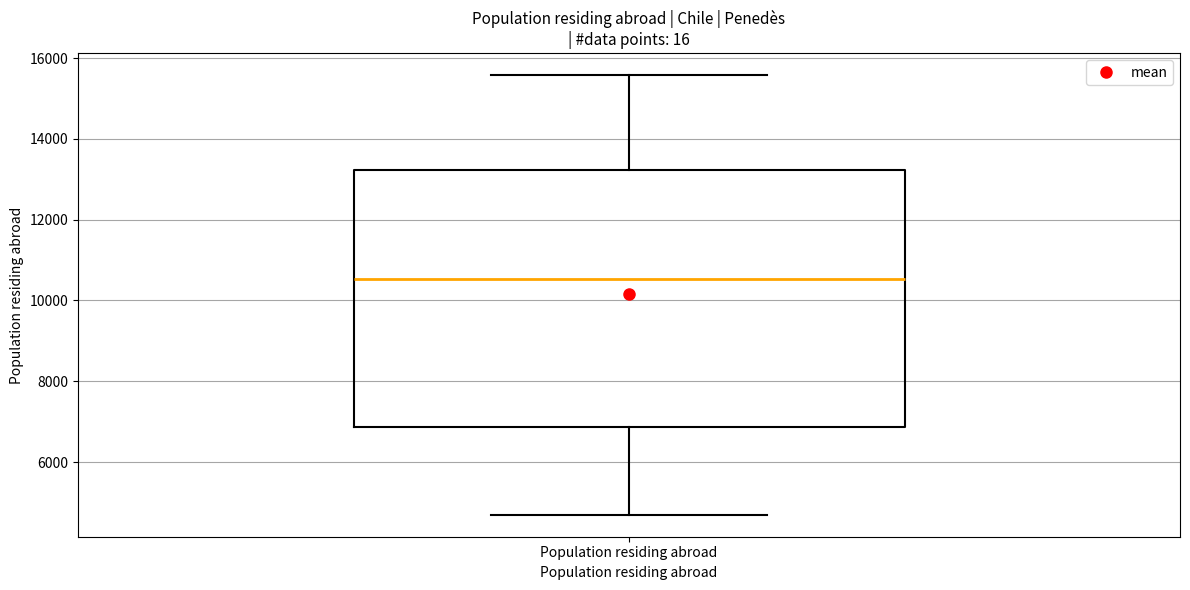

Read this box plot against the y-axis: the position of the median line, the range covered by the box, and the ends of both whiskers. The values are not printed on the chart, so give them approximately, as read against the axis.

median 10600, box 6800 to 13200, whiskers 4600 to 15600